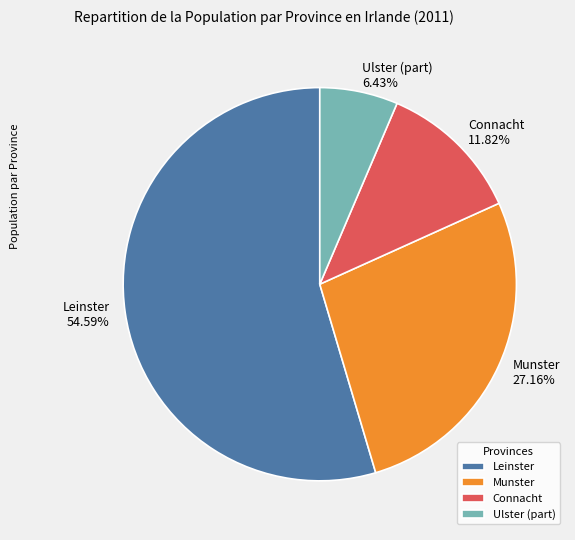

Is there a majority slice in this chart?

Yes